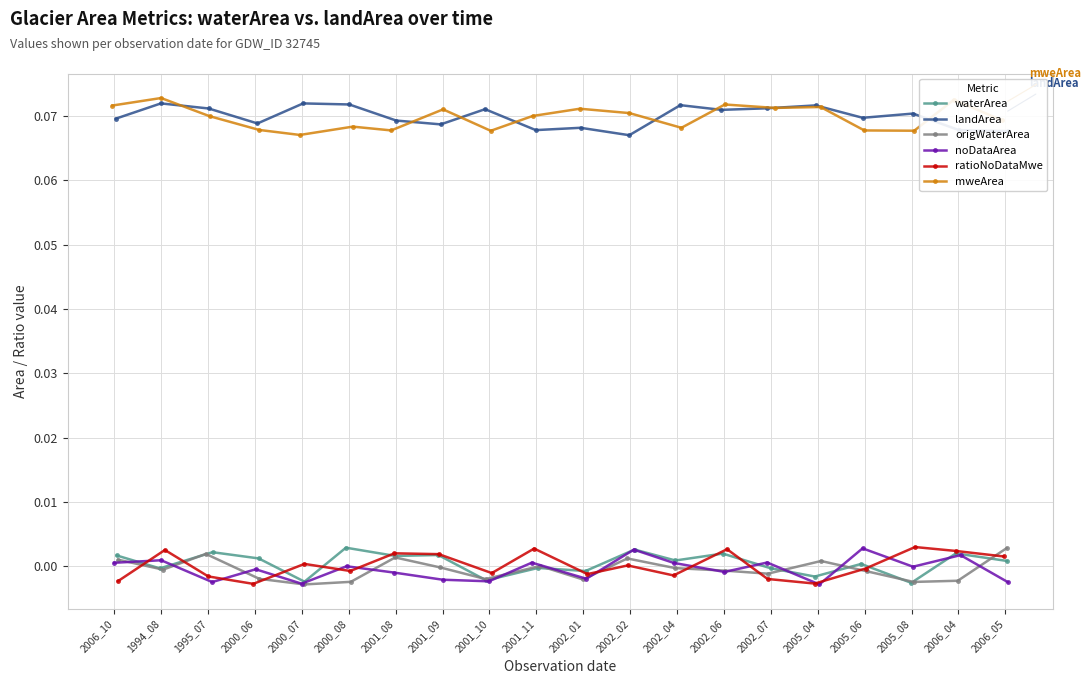

True or false: waterArea has more than 1 points higher than both neighbors.

True